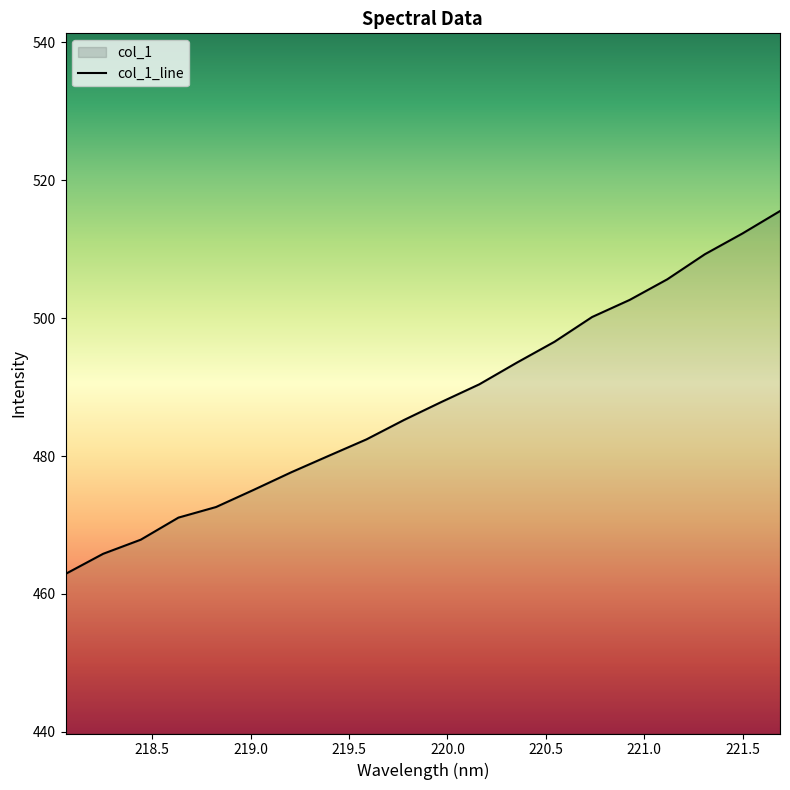

What is the ratio of the value at 219.589 to the value at 218.442?

1.0